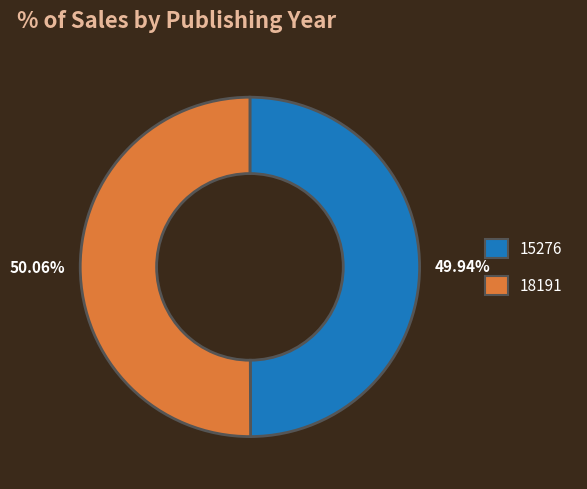

Do 15276 and 18191 together represent more than half of the pie?

Yes